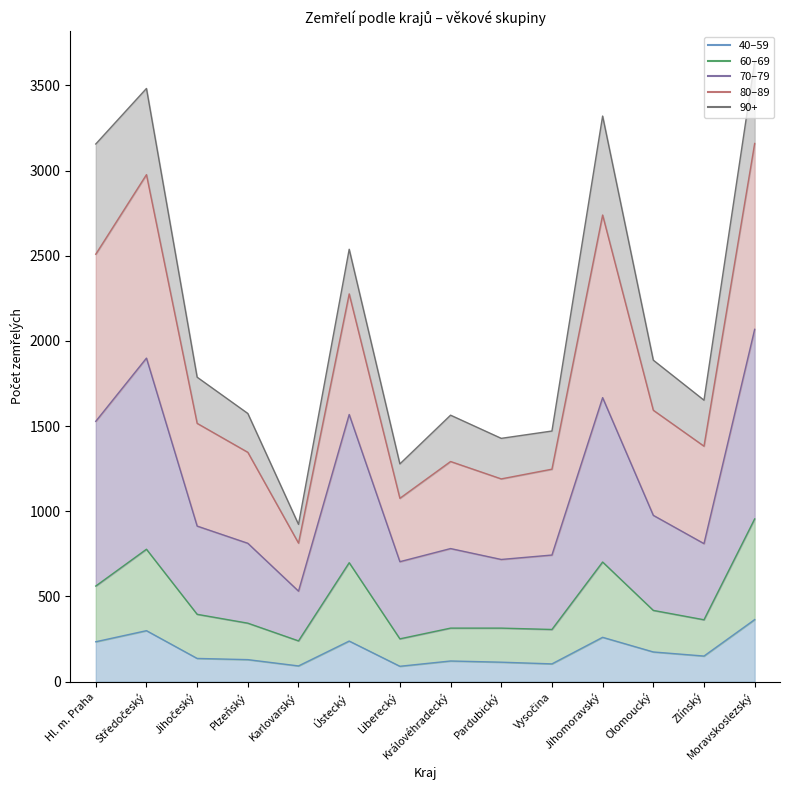

Which series has the largest total across all categories?

80–89